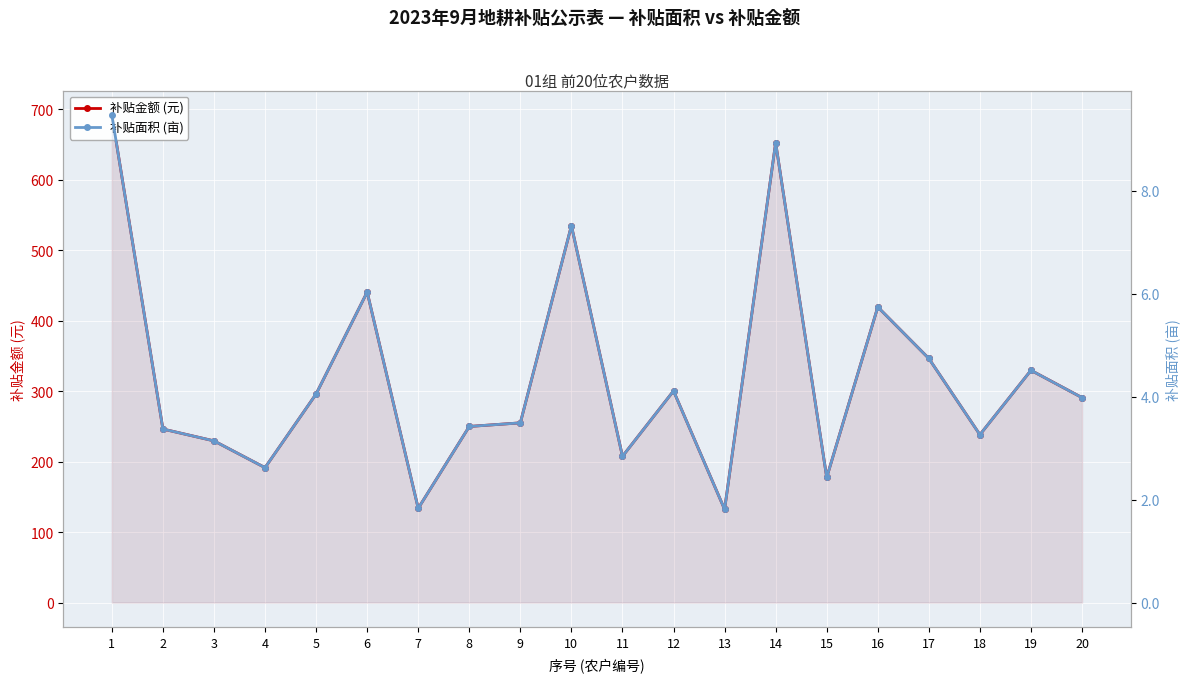

True or false: 补贴金额 (元) and 补贴面积 (亩) cross at least once.

False